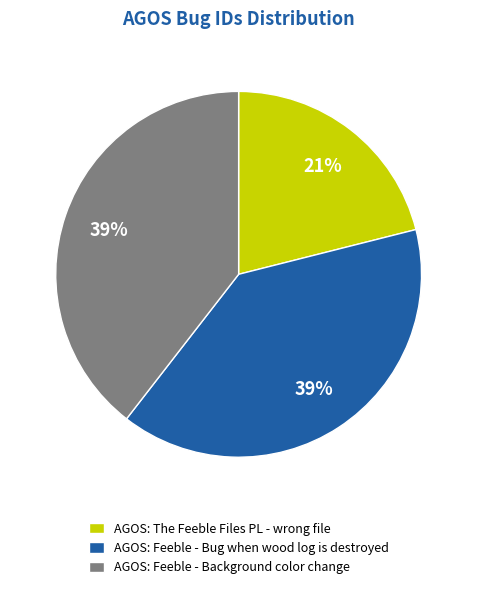

Which category has the smallest portion of the pie?

AGOS: The Feeble Files PL - wrong file